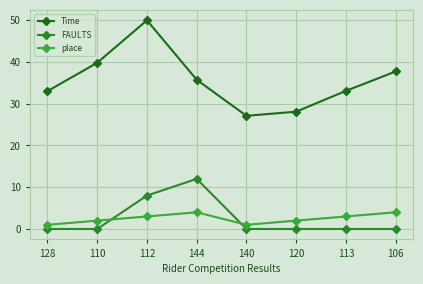

Does the chart have visible grid lines?

Yes